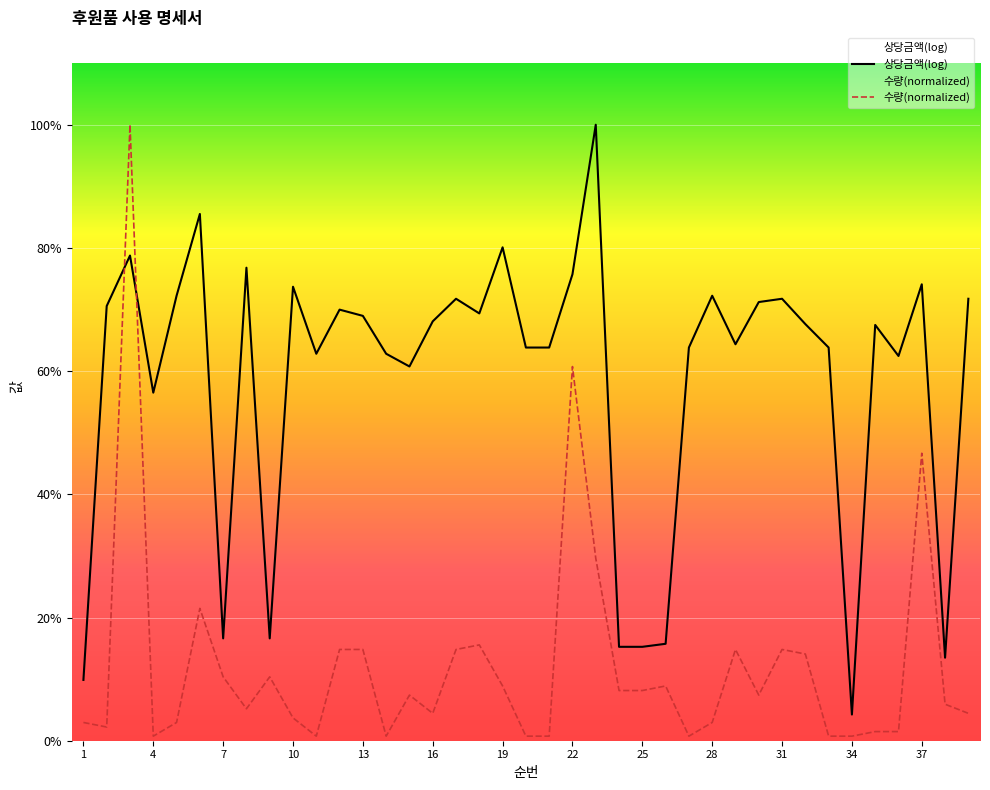

True or false: the data shows 0.1 at 14.

True